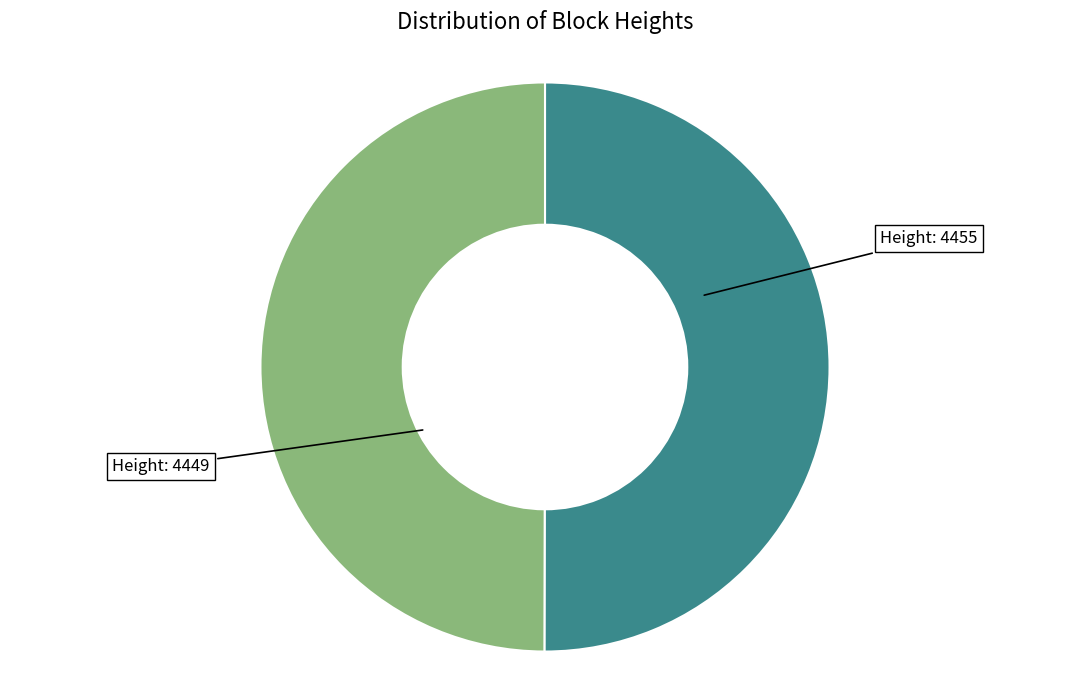

Approximately how many times larger is the value at Height: 4455 compared to Height: 4449?

1.0